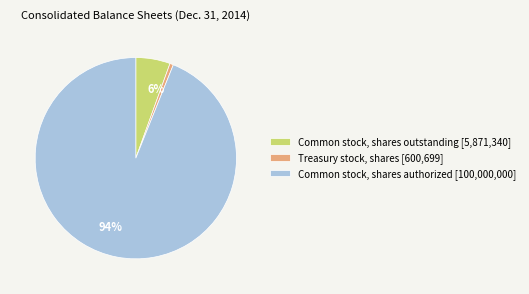

How many slices are in this pie chart?

3